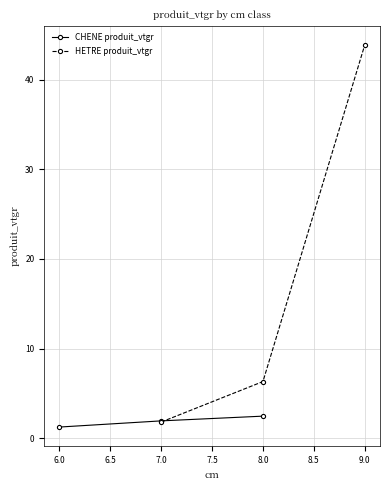

Is it true that HETRE produit_vtgr equals 27.1 at 9.0?

False